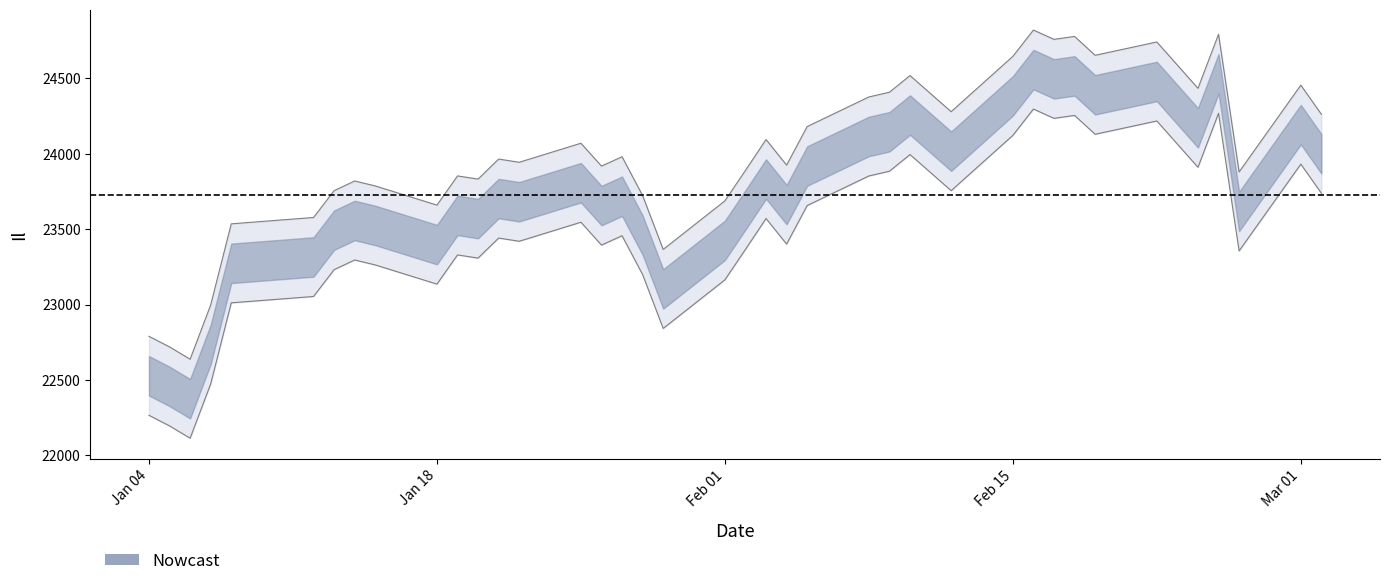

How many interior local peaks (higher than both neighbors) does the data have?

12